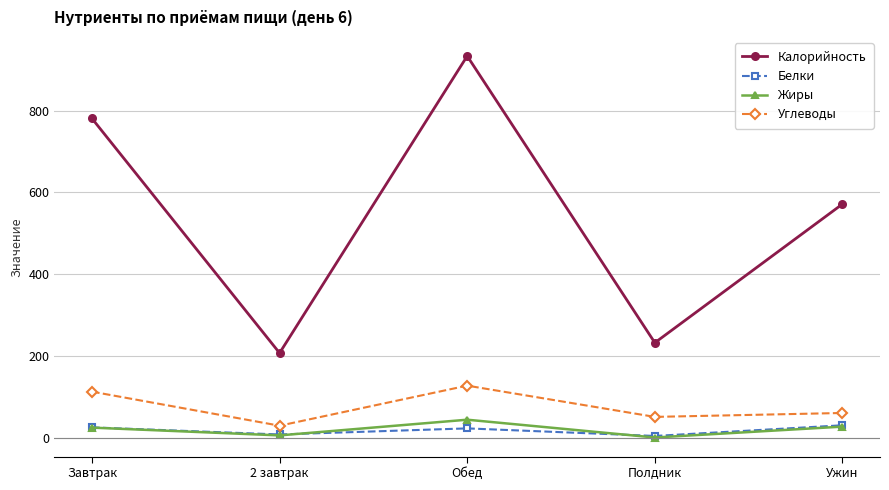

How many categories are shown in the chart?

5